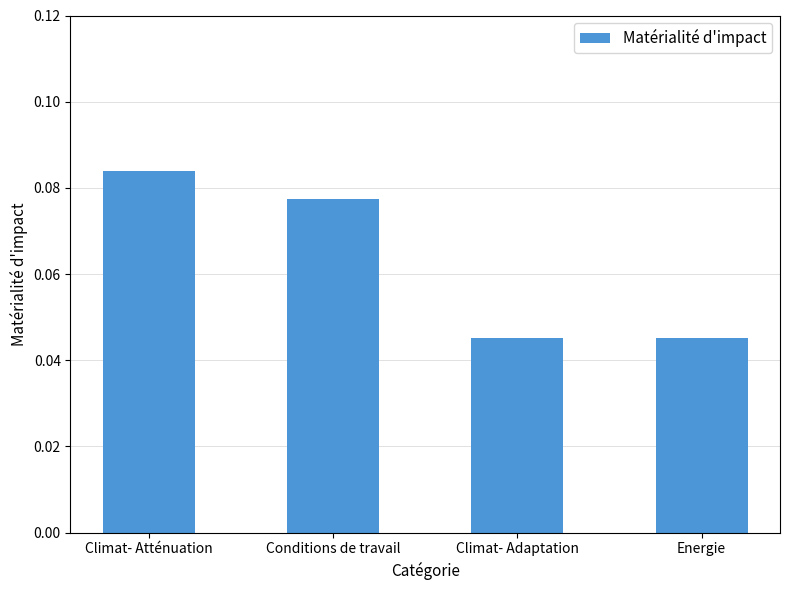

How many bars are there in total?

4